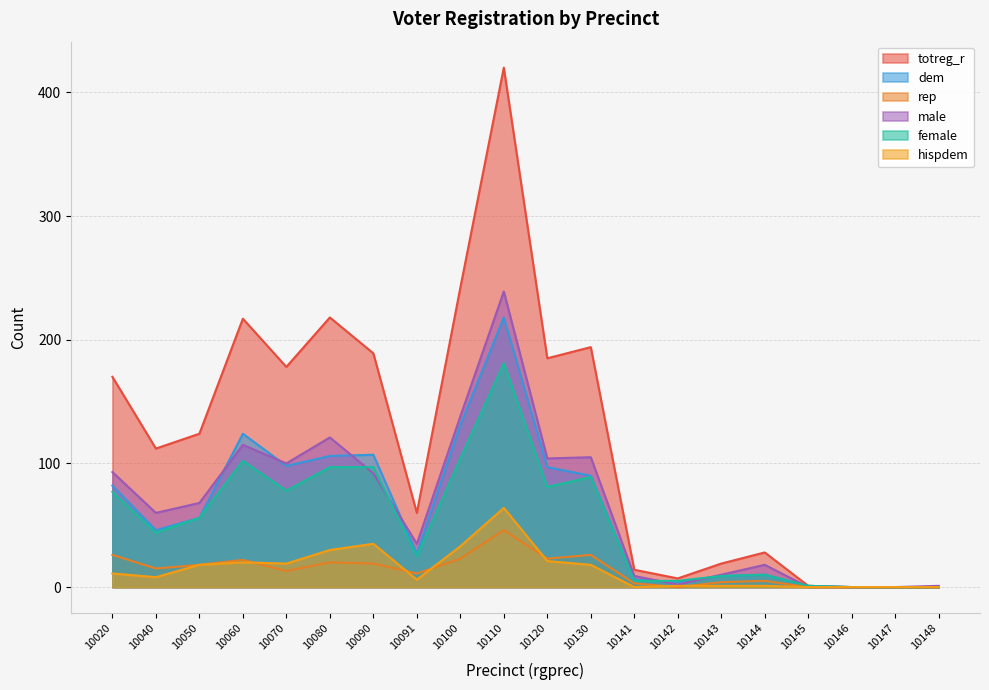

Between 10144 and 10146, which is larger?

10144